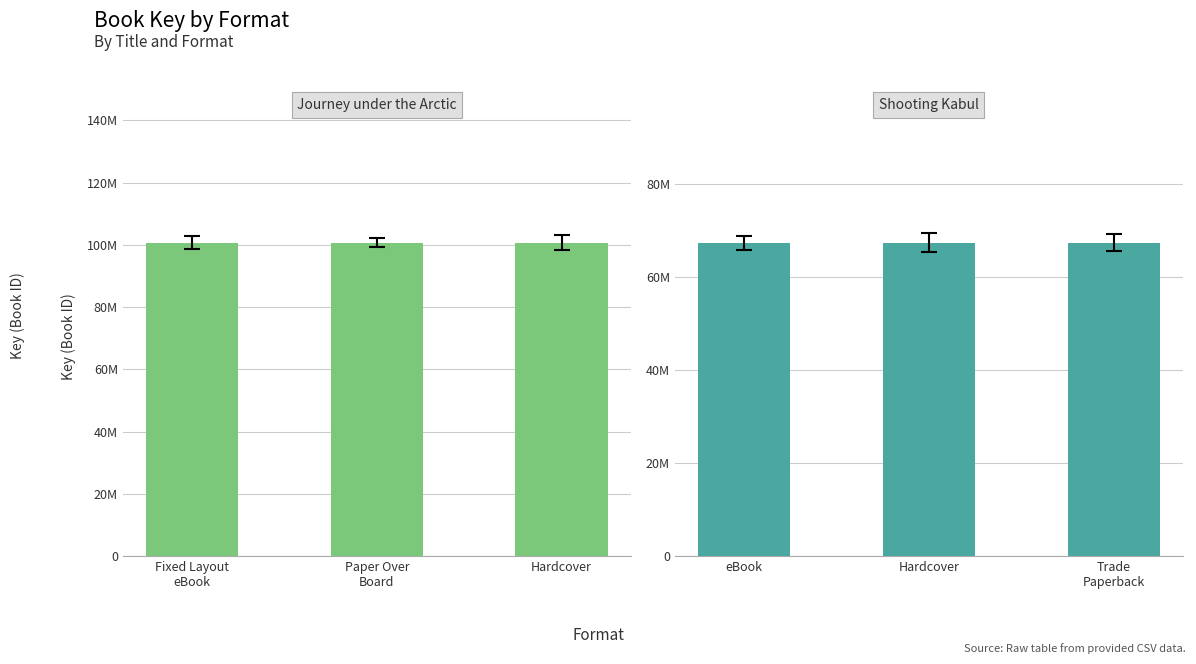

Is the value of Journey under the Arctic at Fixed Layout
eBook greater than the value of Shooting Kabul at Hardcover?

Yes